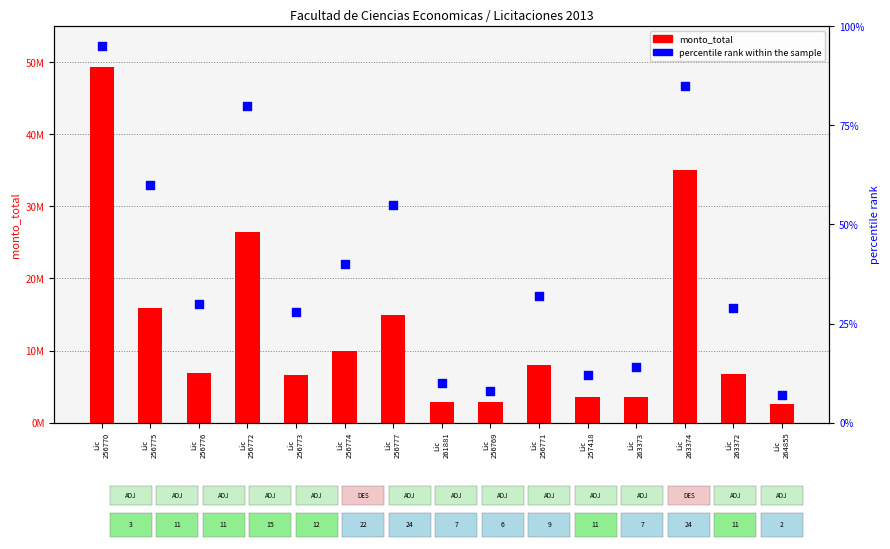

Which series has the largest total across all categories?

monto_total